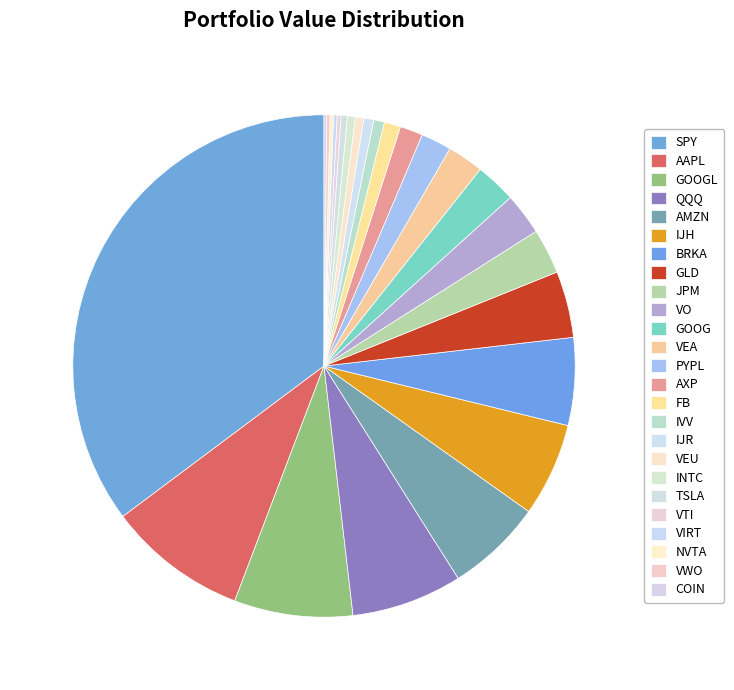

True or false: VWO accounts for 0% of the total.

True